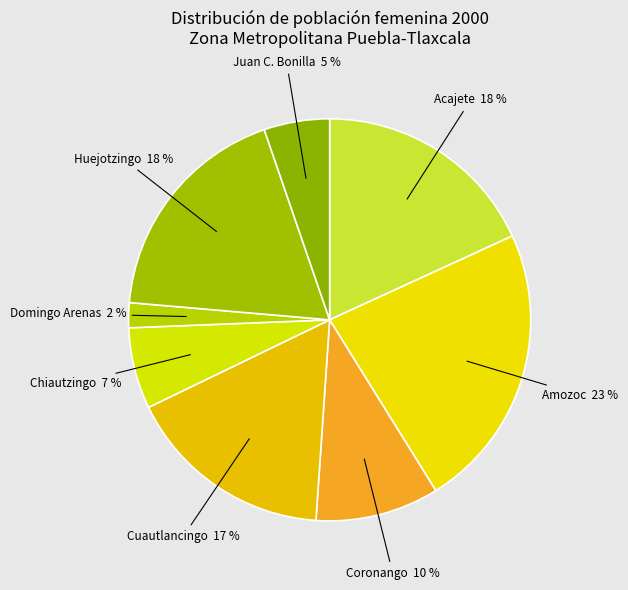

How many segments does this pie chart have?

8